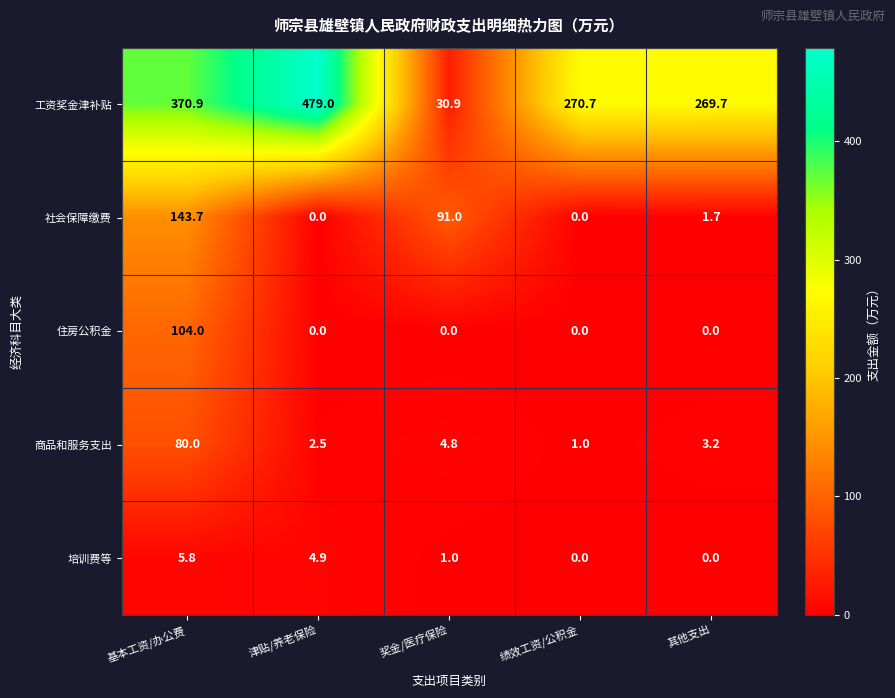

How many data points in 社会保障缴费 are less than 1?

2